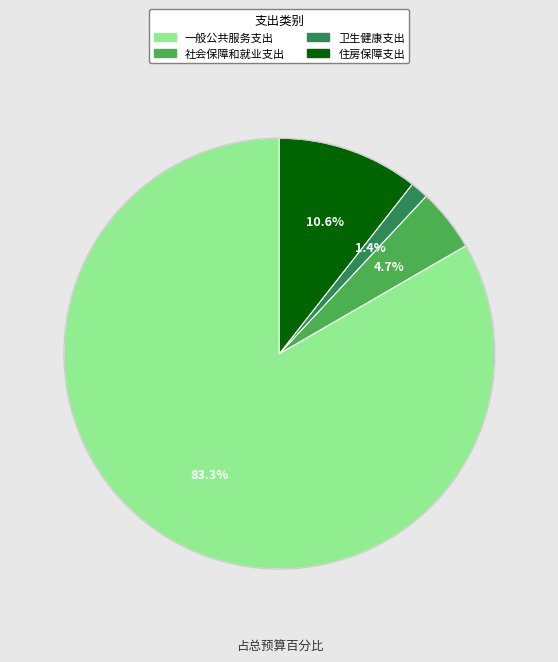

To the nearest percent, what is the difference between the 社会保障和就业支出 and 一般公共服务支出 slice percentages?

79%